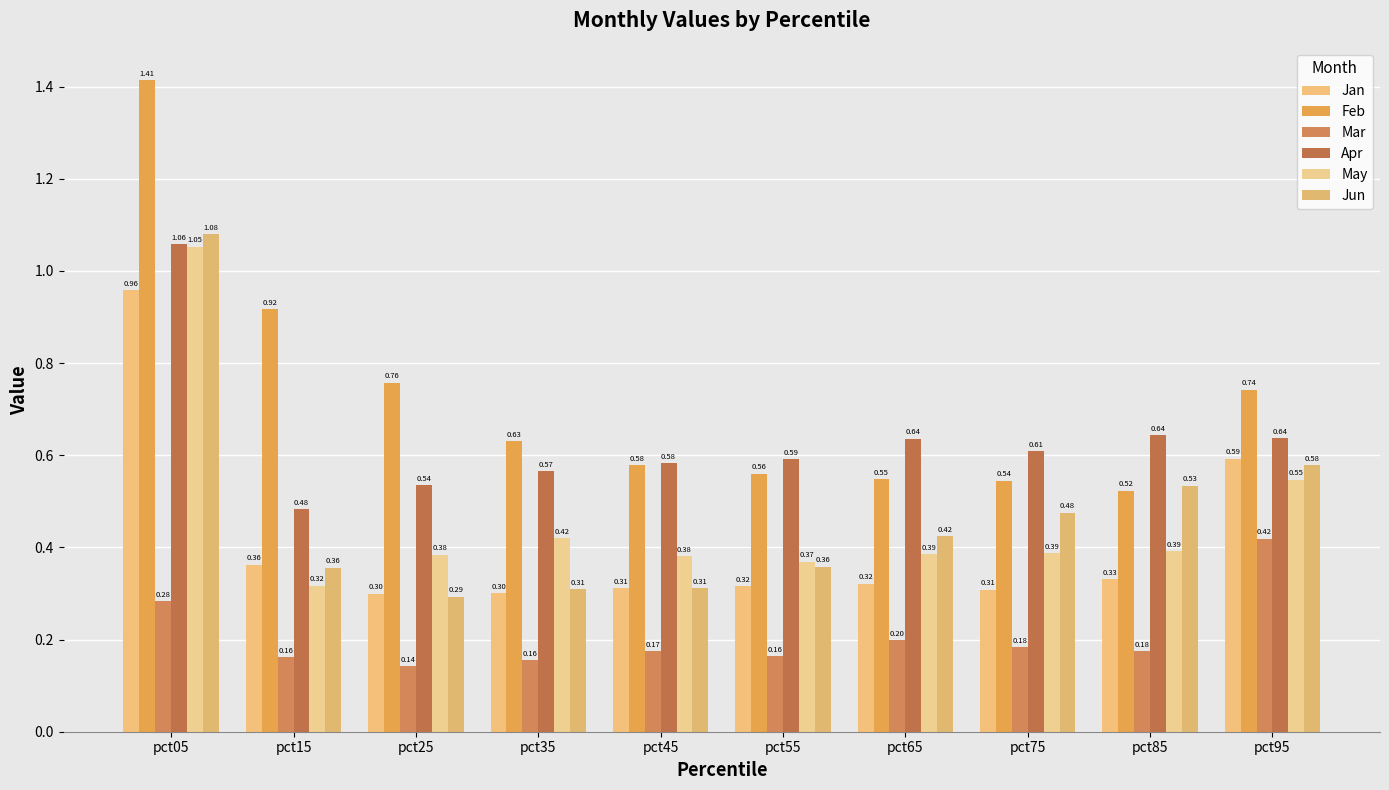

At which category is the sum across all series the highest?

pct05